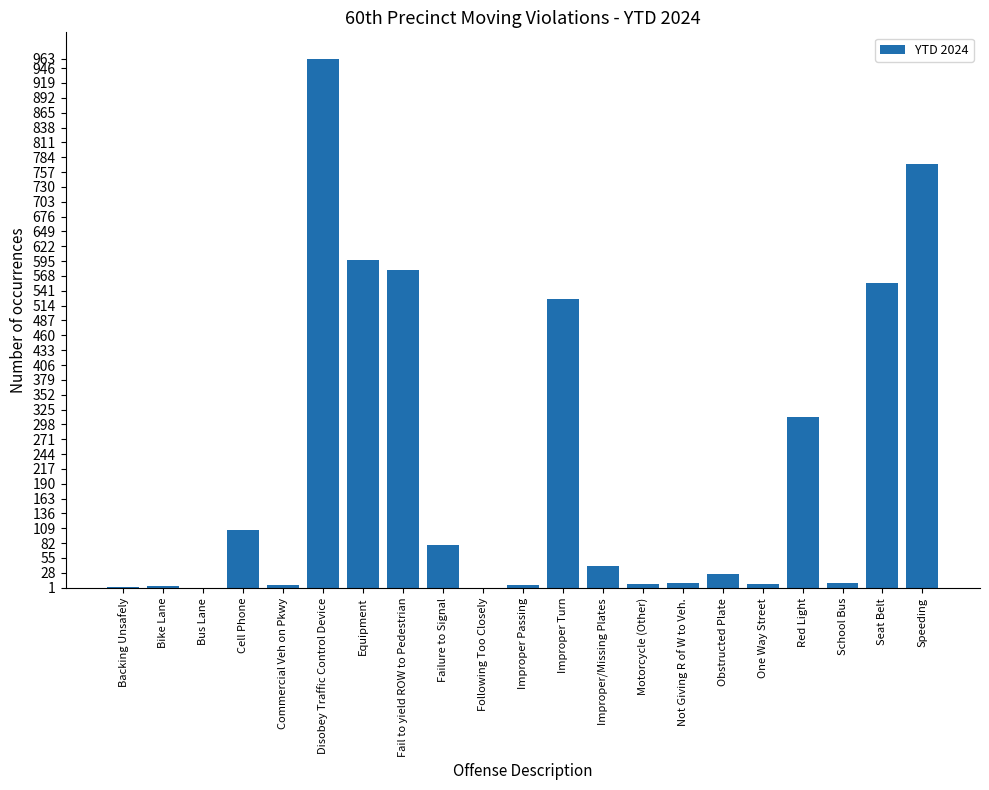

Where is the data nearest to the value 482?

Improper Turn